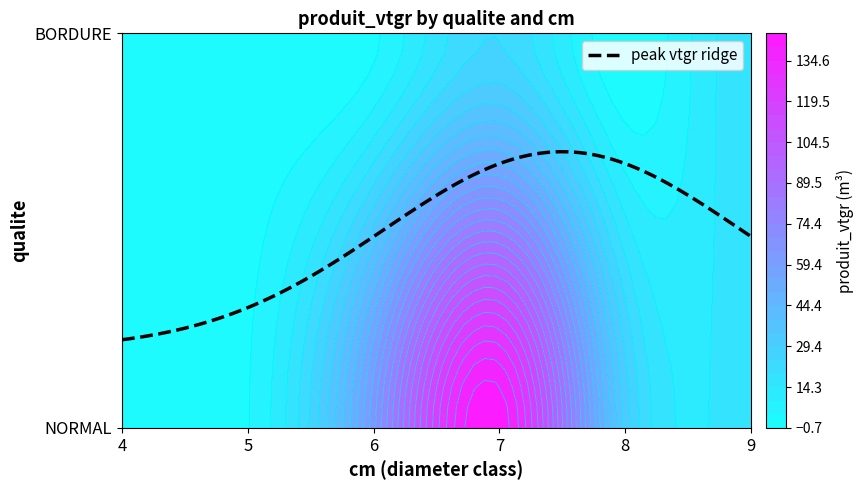

Which series has the largest range (max minus min)?

NORMAL